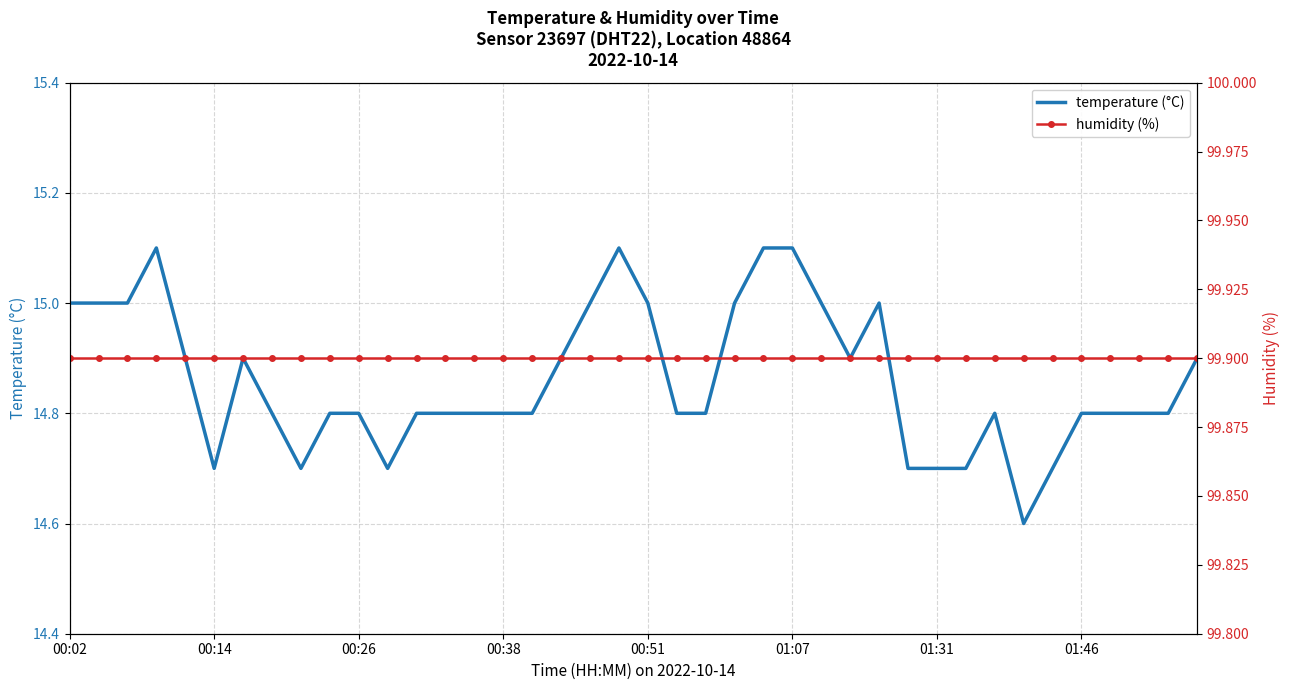

In temperature (°C), how many points are lower than both neighbors (excluding endpoints)?

5